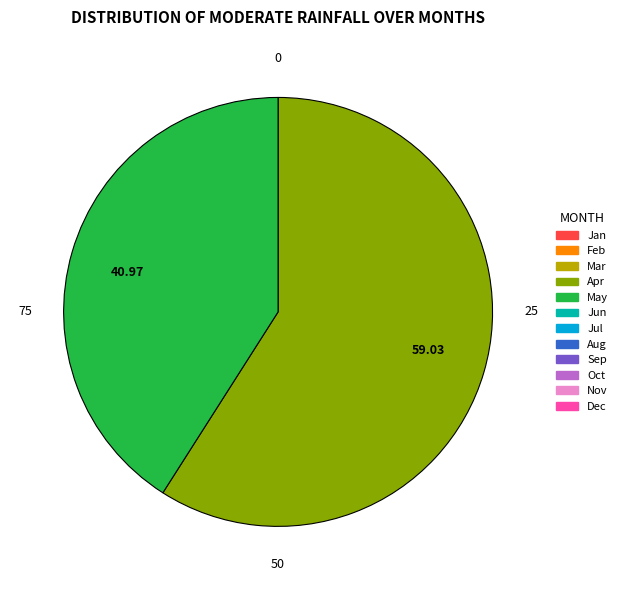

Rank the categories by value from highest to lowest.

59.03, 40.97